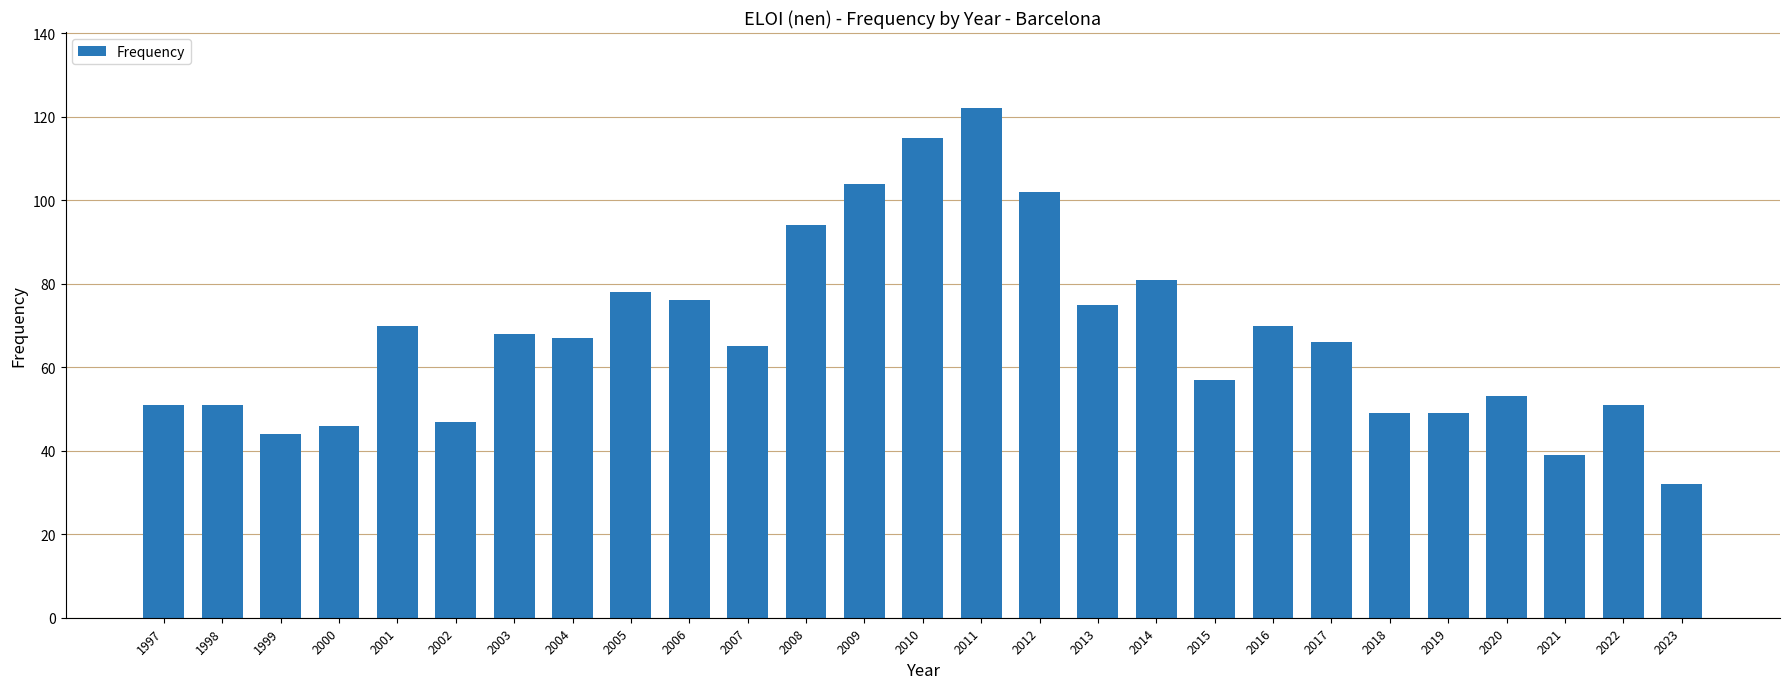

Where does the data first go above 66?

2001